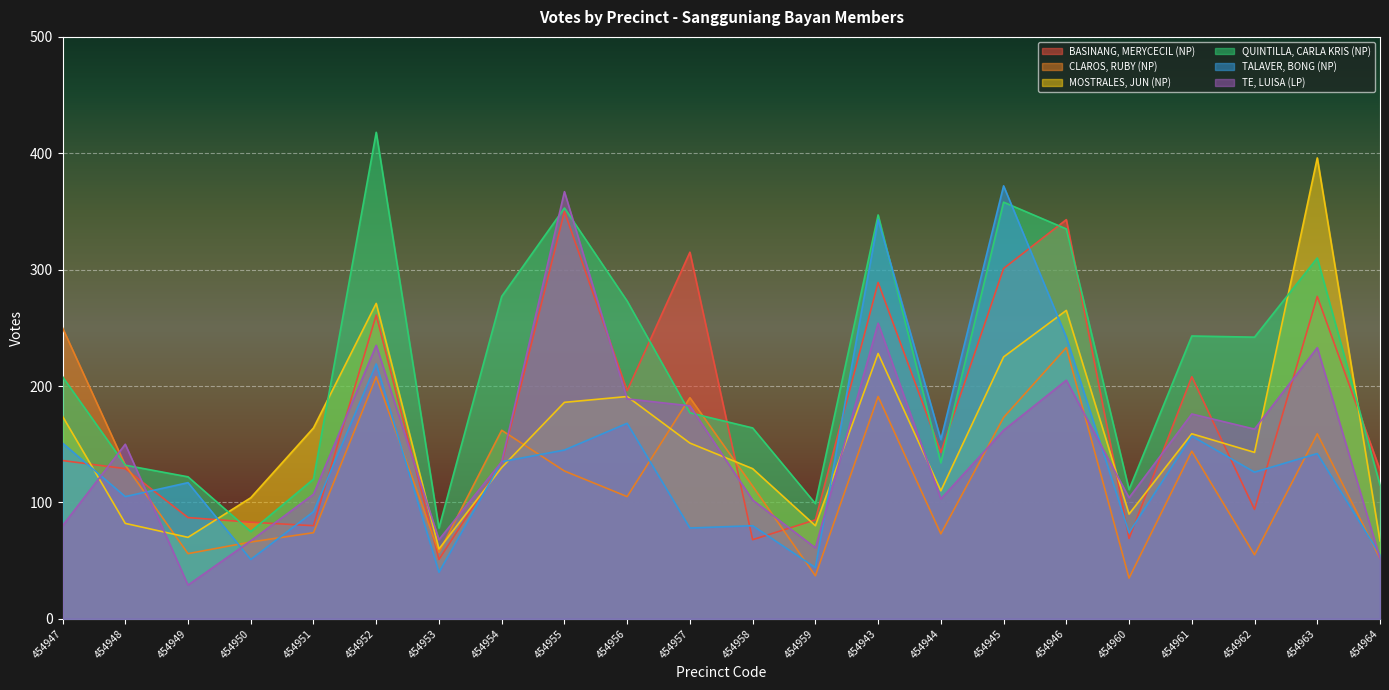

At which label is CLAROS, RUBY (NP) closest to 142?

454961